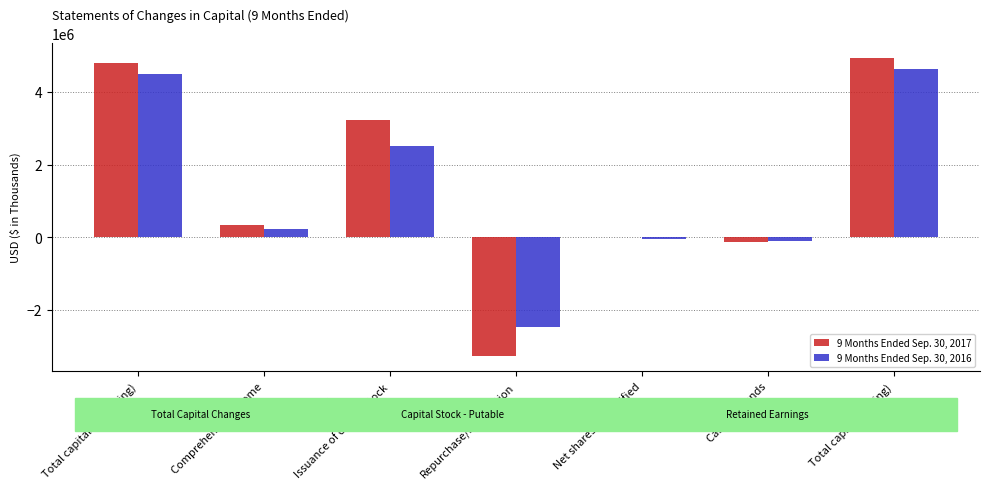

At which label is 9 Months Ended Sep. 30, 2016 closest to 1083531?

Comprehensive Income